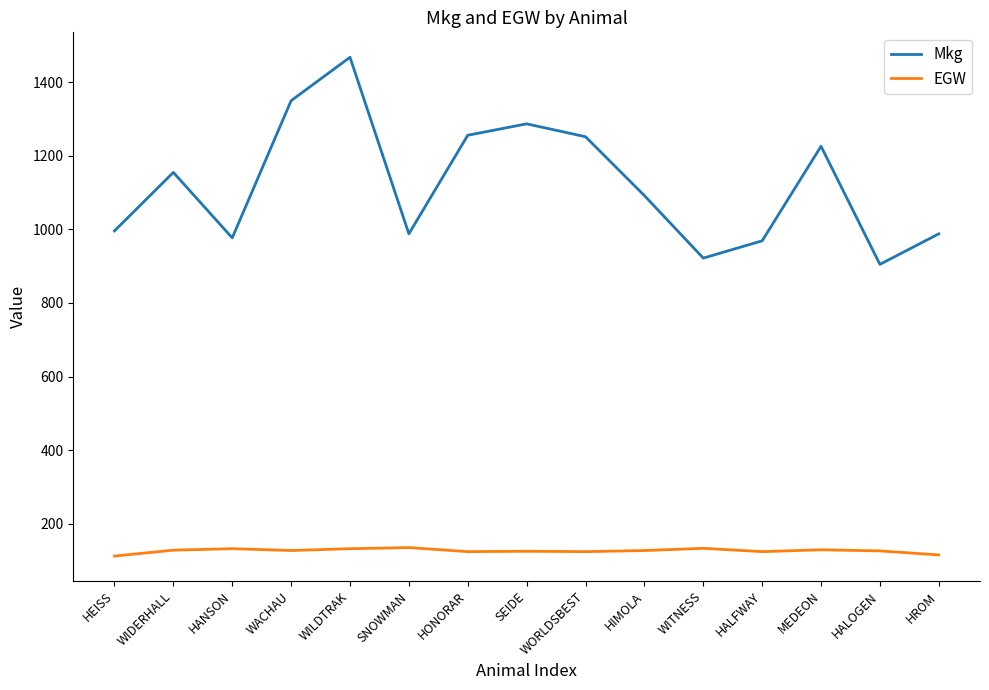

What is the smallest value displayed?

112